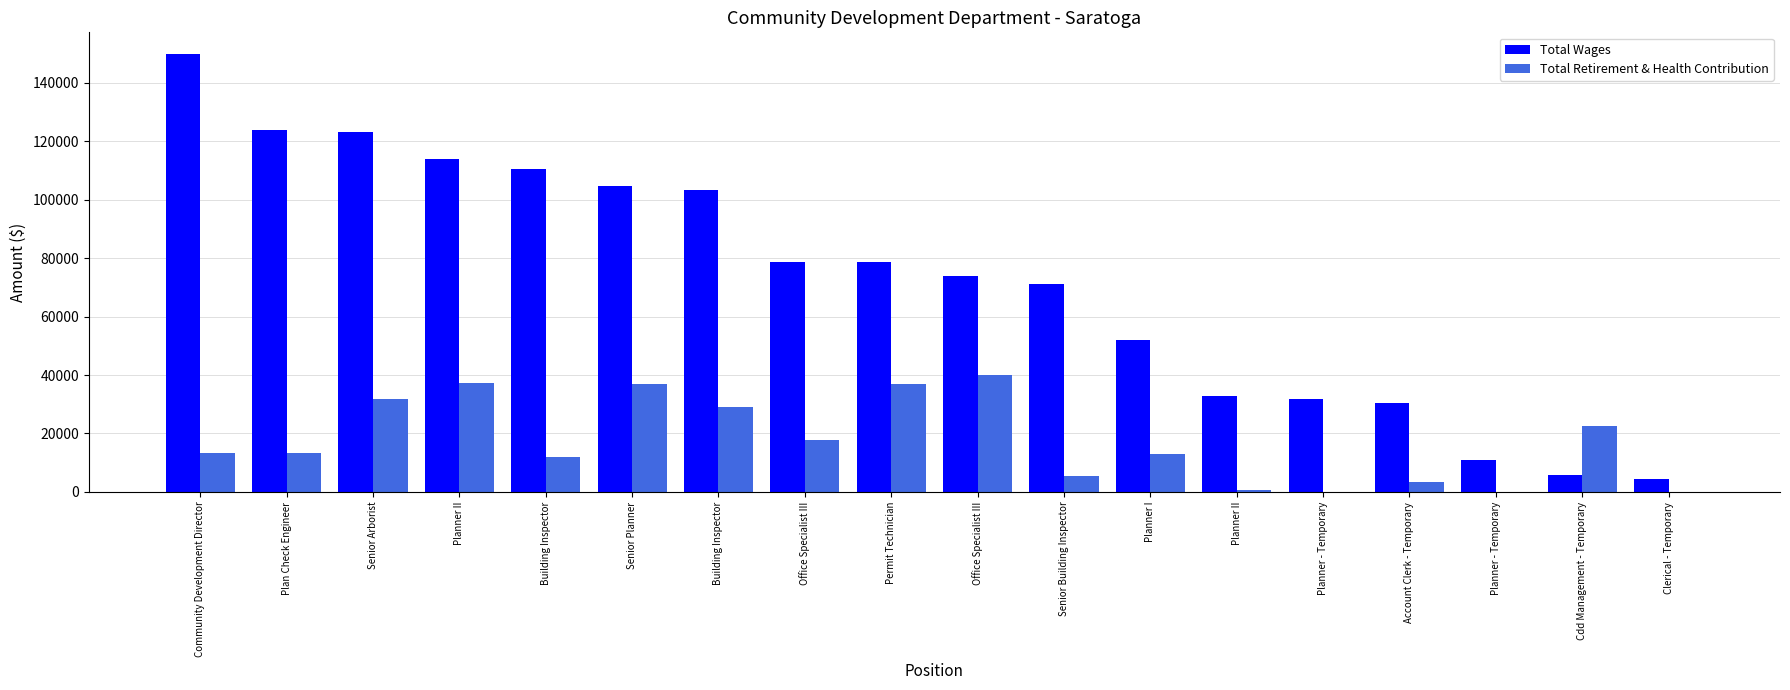

Are the bars grouped side by side (vs. stacked)?

Yes